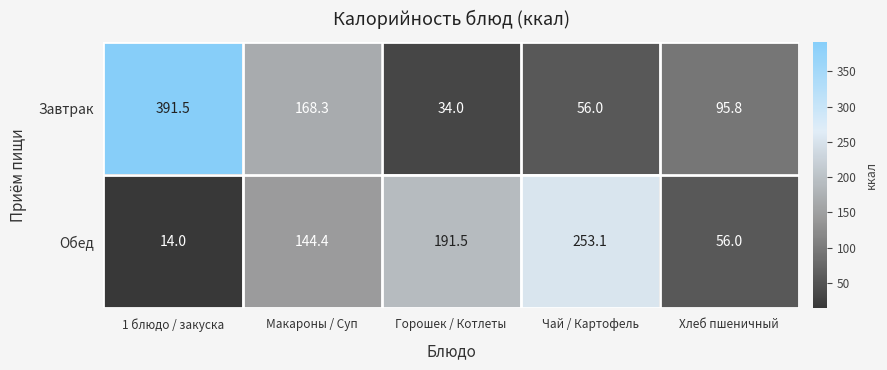

Which series has the widest spread of values?

Завтрак